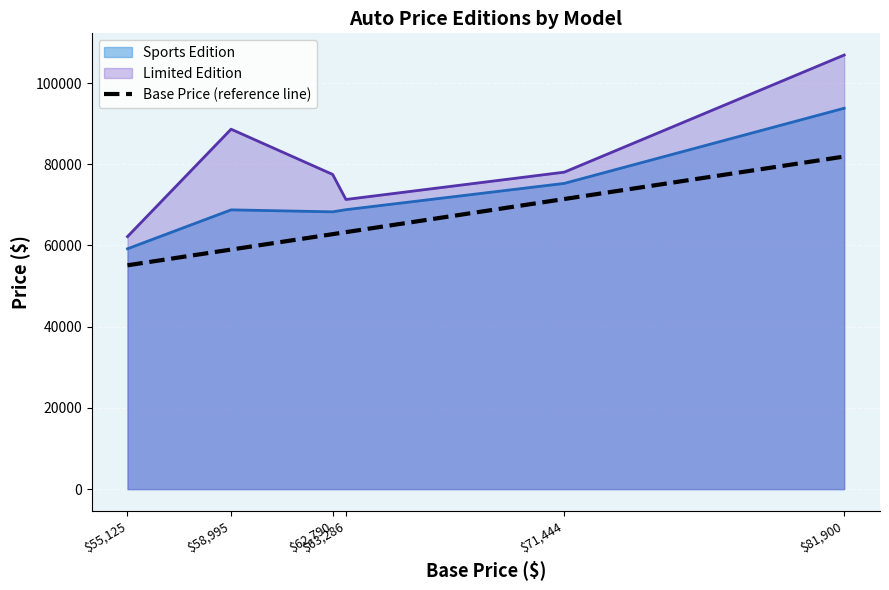

What is the difference between the maximum and second lowest values?

22905